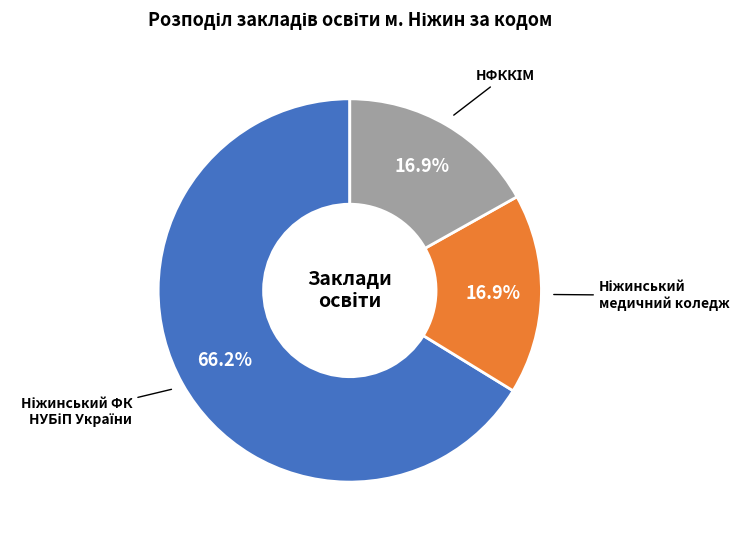

Is there a majority slice in this chart?

Yes